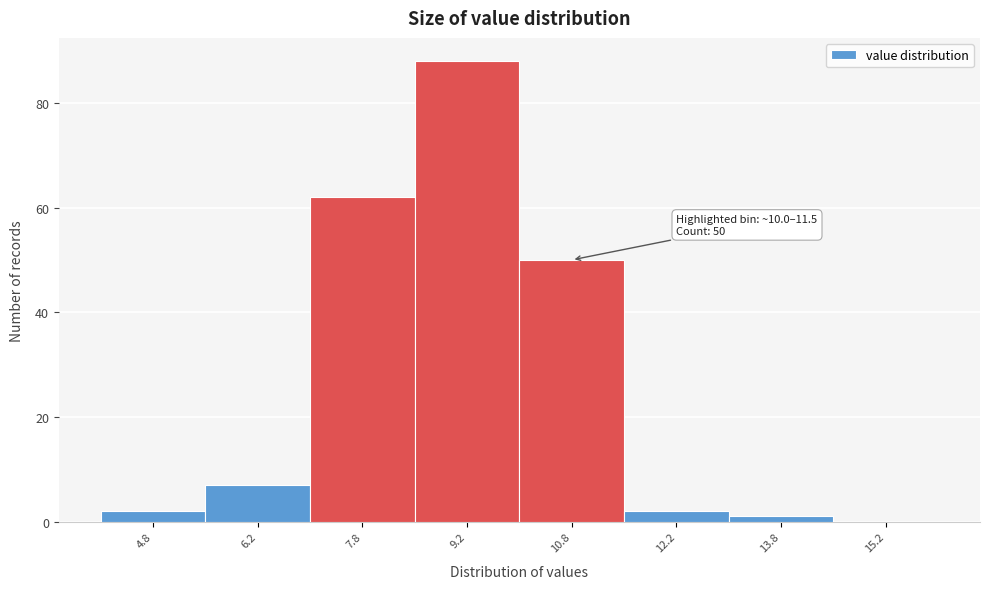

Which range on the x-axis has the tallest bar?

8.5 to 10.0